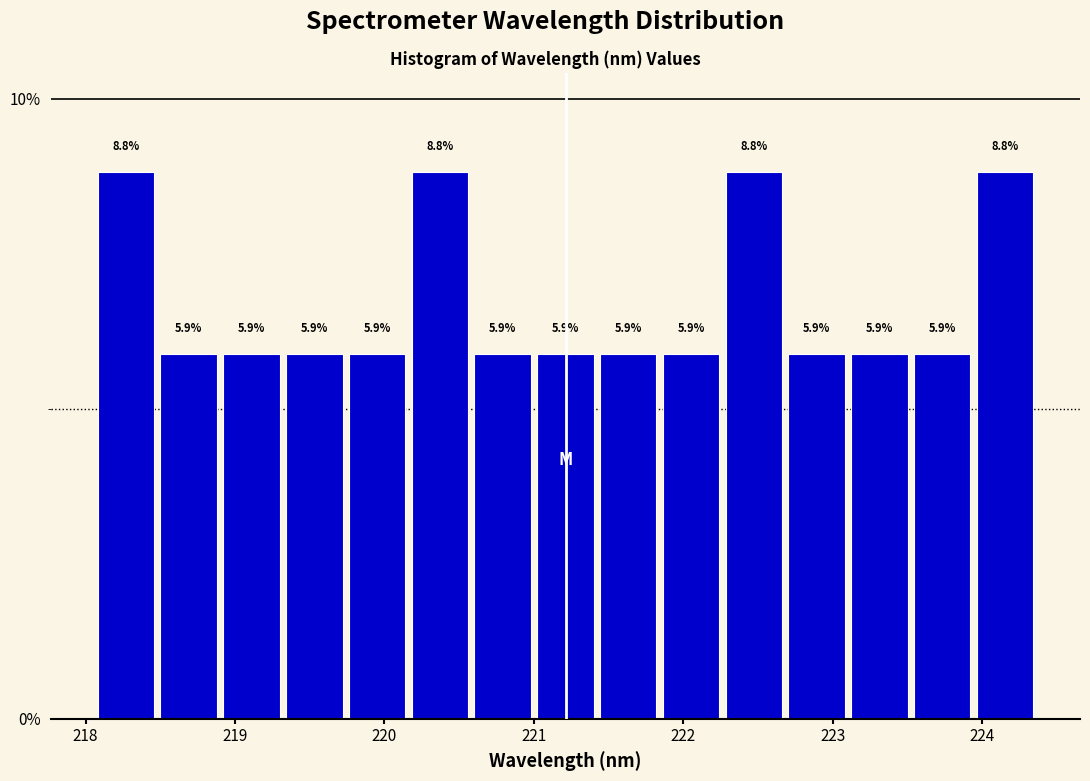

How tall is the bar that spans 223.1 to 223.5 on the x-axis? The bar edges are not printed on the chart, so give them approximately, as read against the axis.

5.9